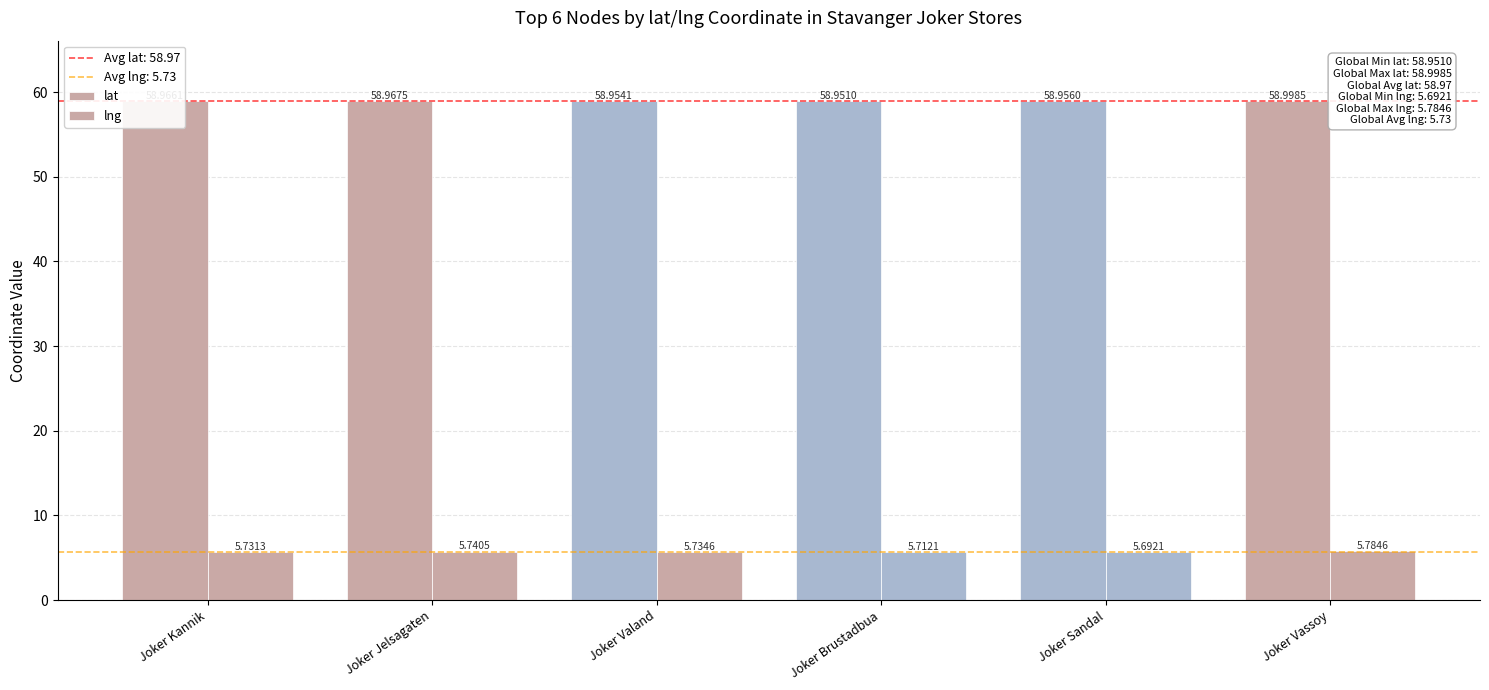

How many distinct data groups are displayed?

2